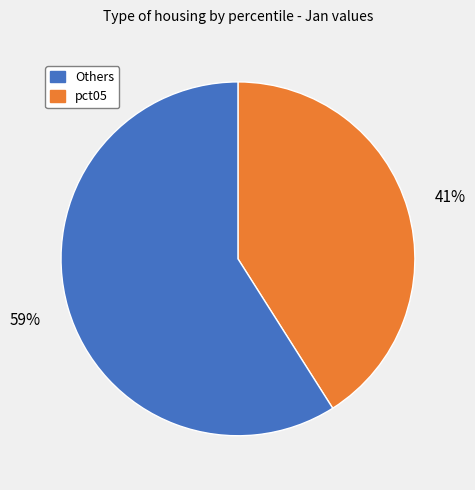

Is there a majority slice in this chart?

Yes